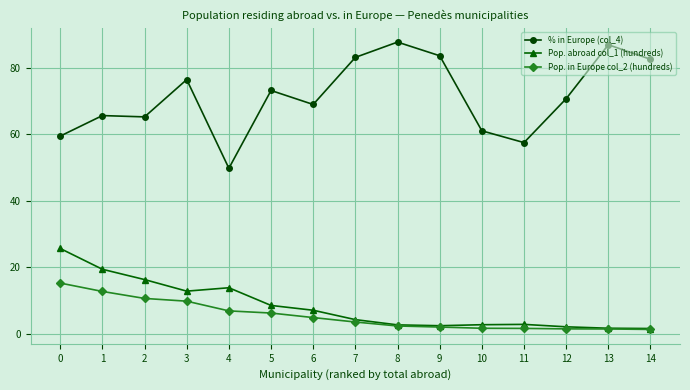

How many data points in Pop. in Europe col_2 (hundreds) are less than 3?

7